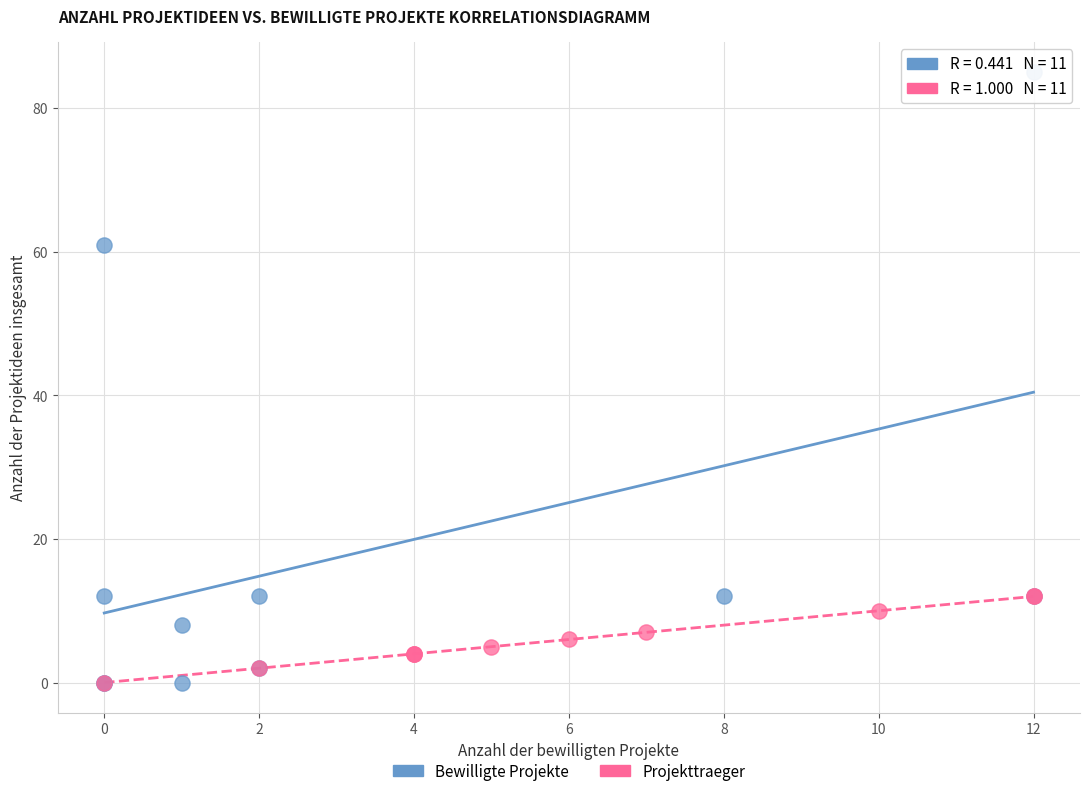

Which series contains the highest Y value?

Bewilligte Projekte